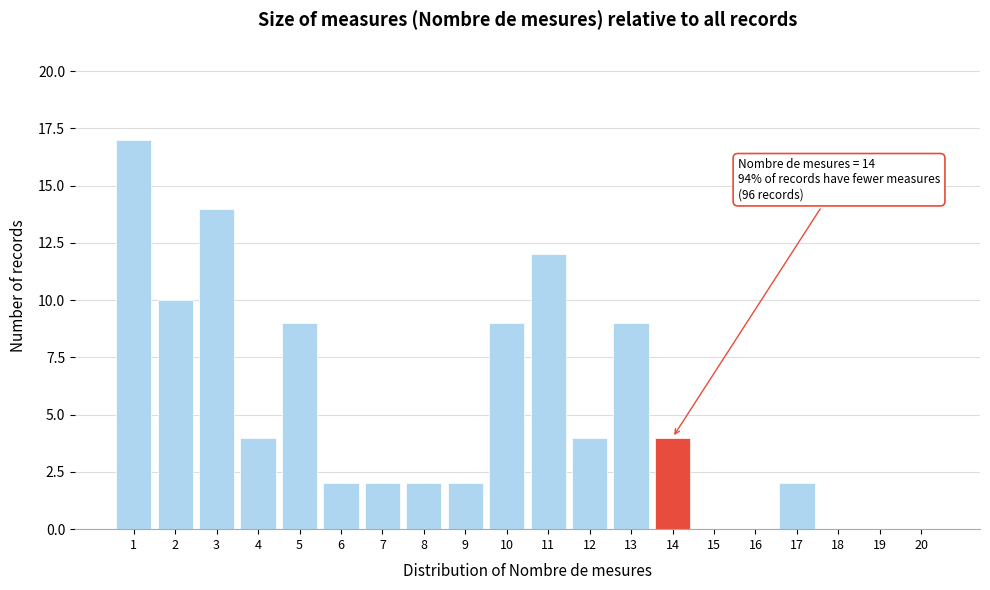

Reading left to right, list all the values displayed in this chart.

1=17	2=10	3=14	4=4	5=9	6=2	7=2	8=2	9=2	10=9	11=12	12=4	13=9	14=4	15=0	16=0	17=2	18=0	19=0	20=0